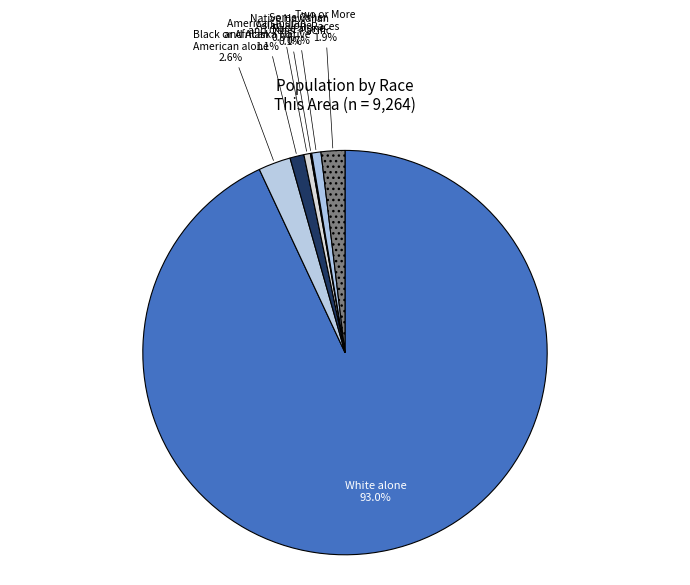

What is the smallest slice in the pie chart?

Native Hawaiian and Other Pacific Islander